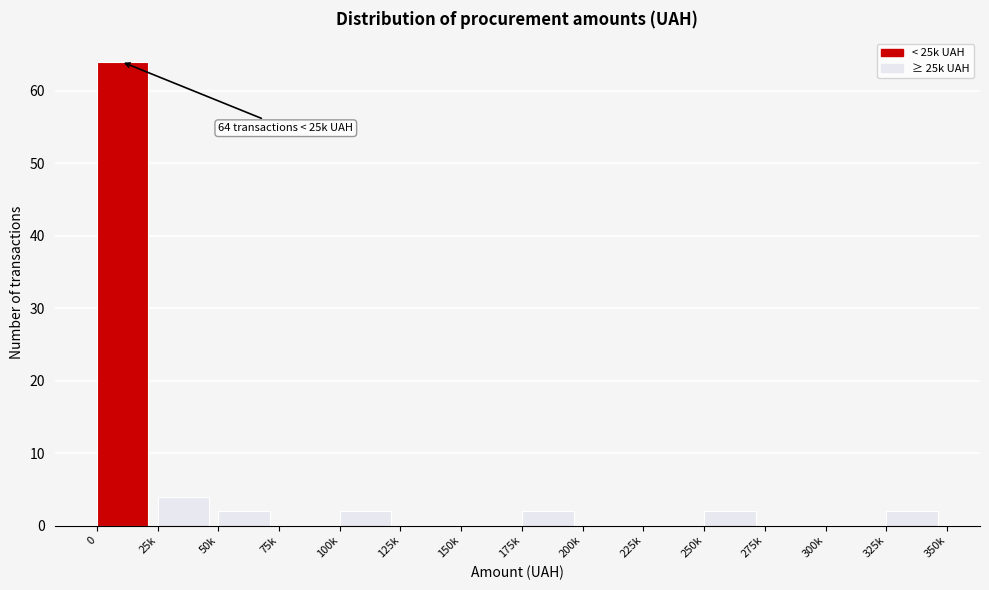

Reading right to left, transcribe all the data shown in this chart.

325k=2	300k=0	275k=0	250k=2	225k=0	200k=0	175k=2	150k=0	125k=0	100k=2	75k=0	50k=2	25k=4	0=64